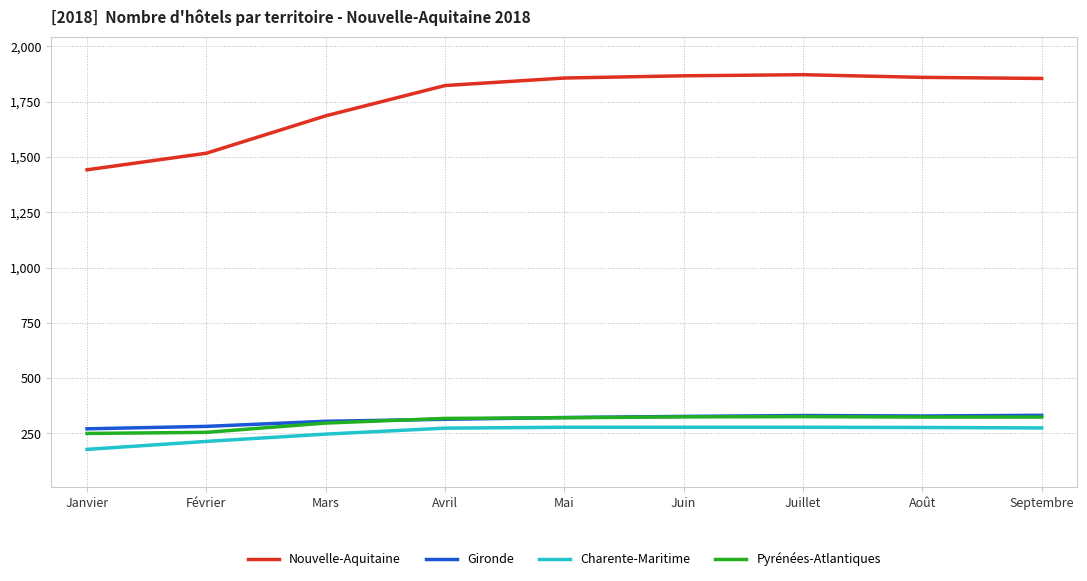

What position from the right is Août?

2